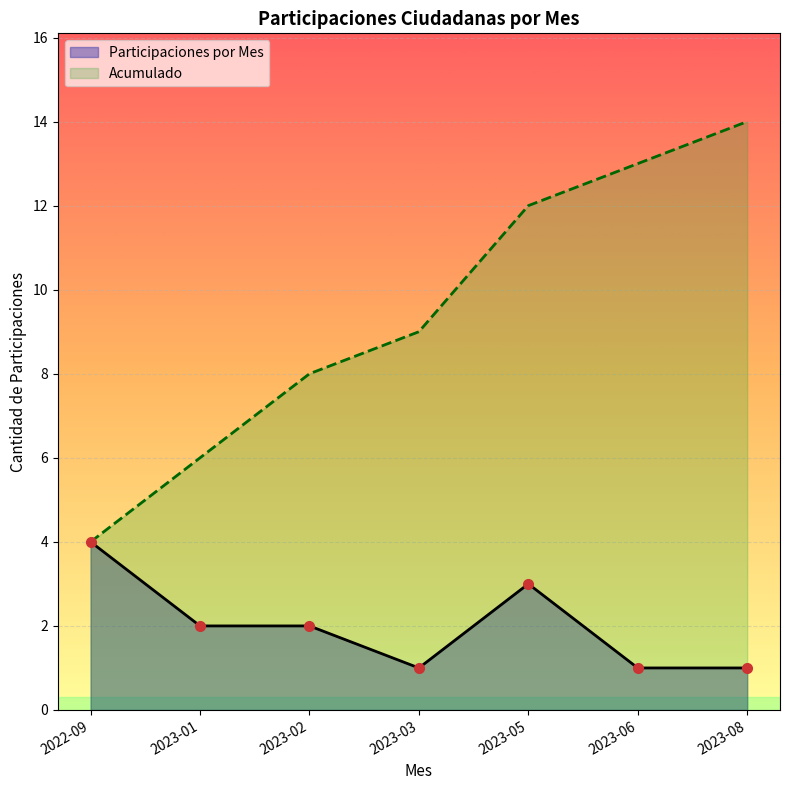

True or false: Cumulative Count and Validado cross at least once.

False